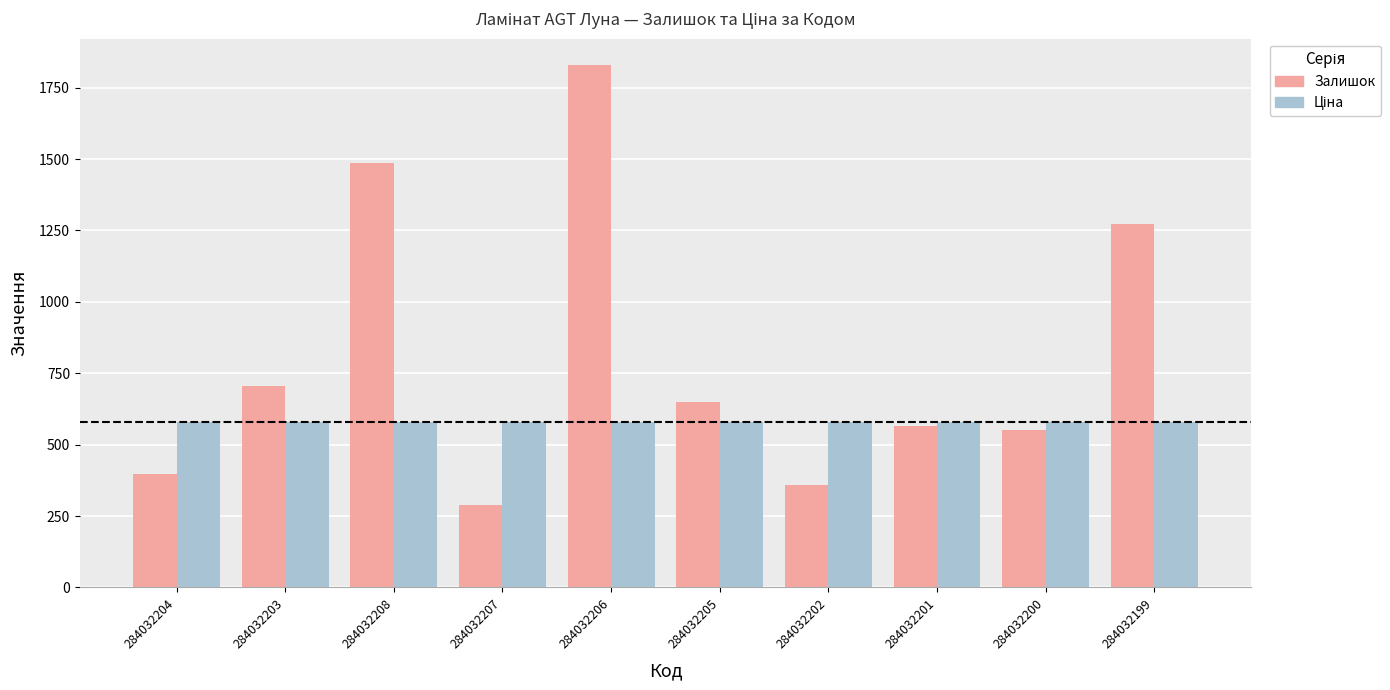

What is the sum of the Залишок values at 284032208 and 284032201?

2051.0